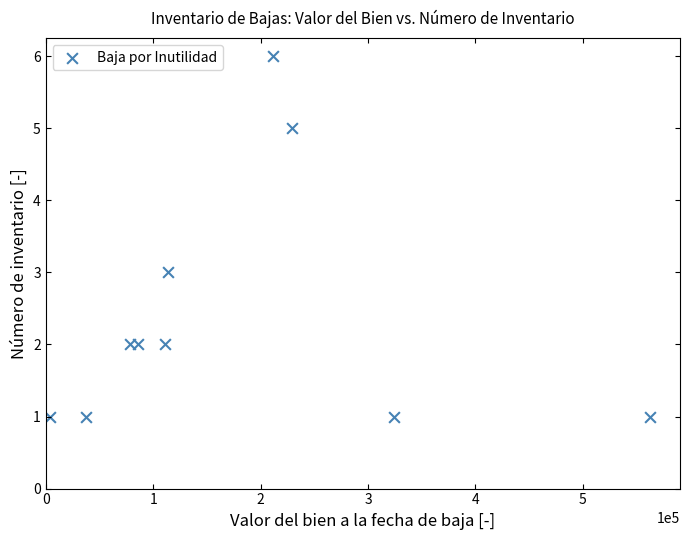

What is the range of Y values (max minus min)?

5